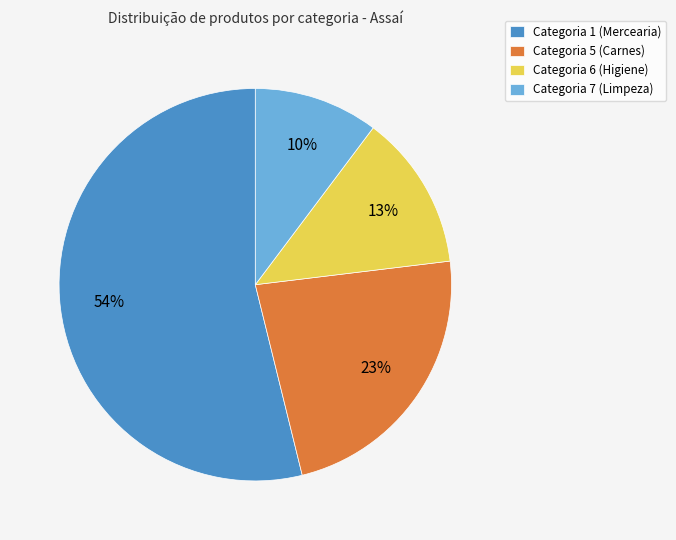

To the nearest percent, what is the difference between the largest and smallest slice percentages?

44%